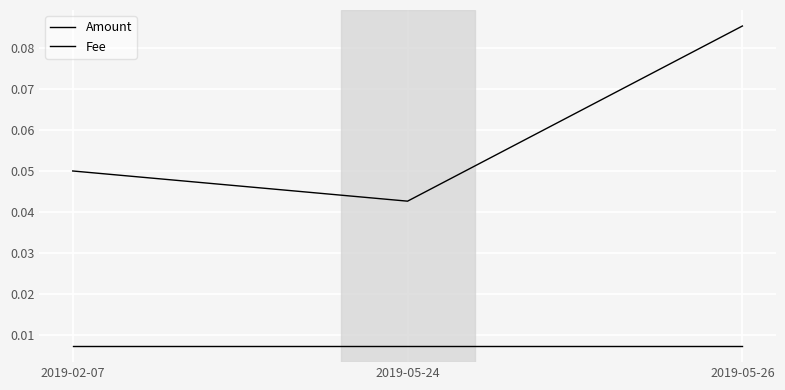

Count the number of data series in this chart.

2